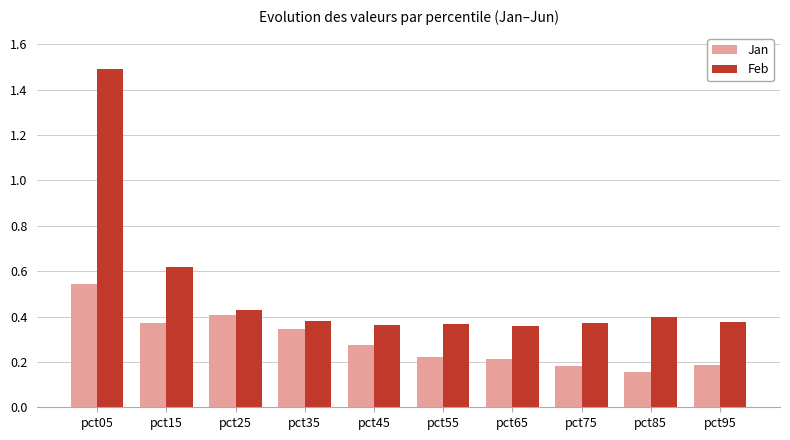

What is the sum of the Feb values at pct85 and pct15?

1.0